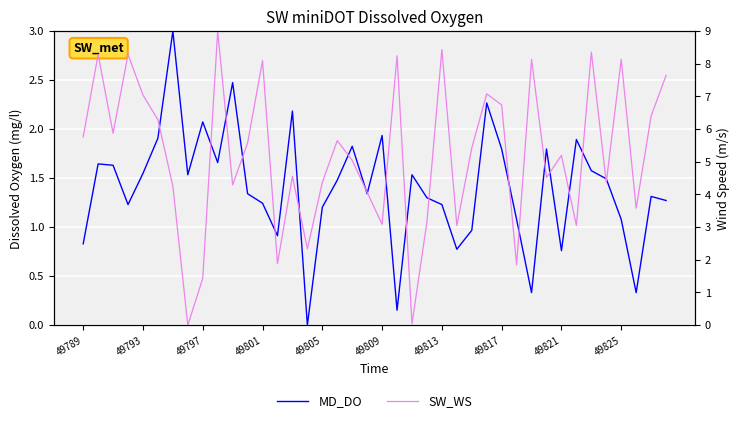

Which series ends up on top after the final intersection of SW_WS and MD_DO?

SW_WS